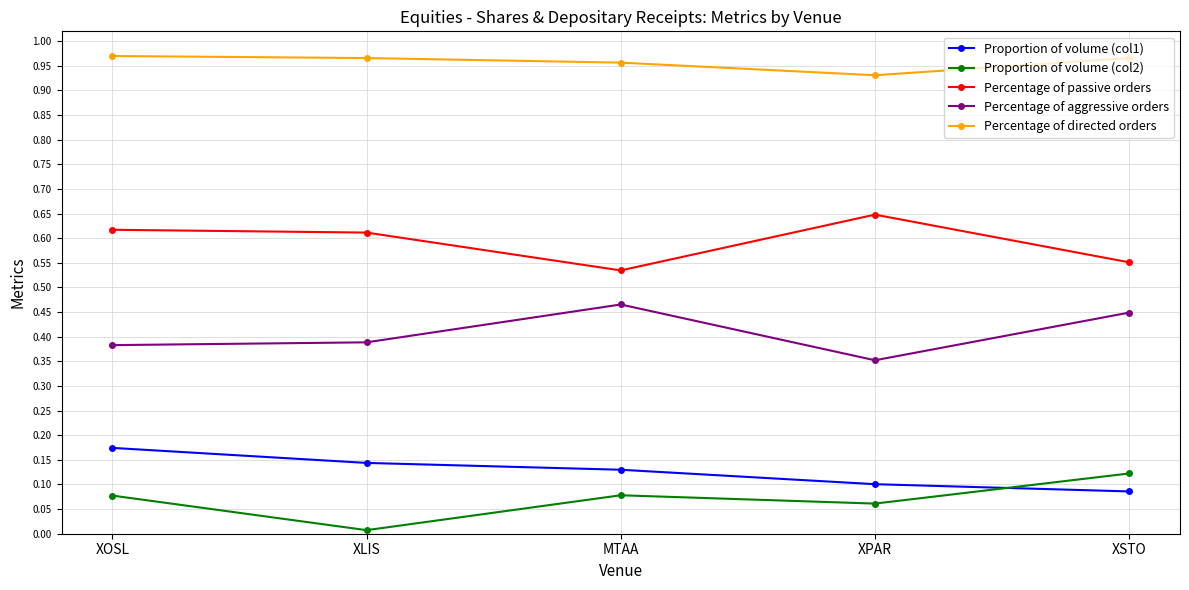

Reading right to left, extract all data points from this chart.

Proportion of volume (col1): 8.6	10.1	13.0	14.4	17.4
Proportion of volume (col2): 12.2	6.1	7.8	0.7	7.7
Percentage of passive orders: 55.1	64.8	53.5	61.1	61.7
Percentage of aggressive orders: 44.9	35.2	46.5	38.9	38.3
Percentage of directed orders: 96.6	93.1	95.6	96.6	97.0